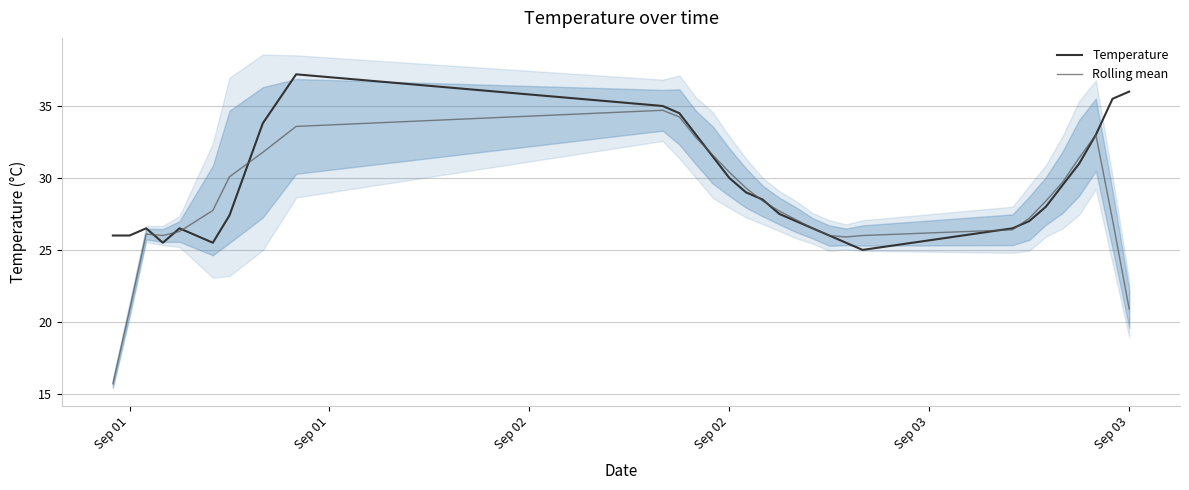

In Temperature, how many points are higher than both neighbors (excluding endpoints)?

3